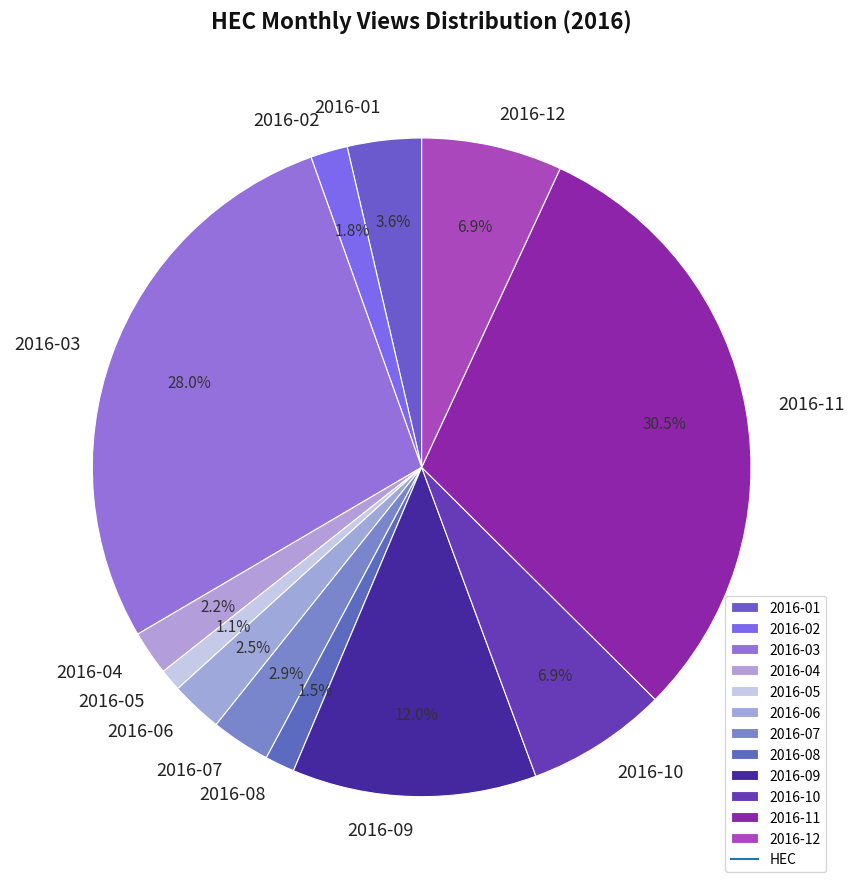

Which category has the biggest portion of the pie?

2016-11